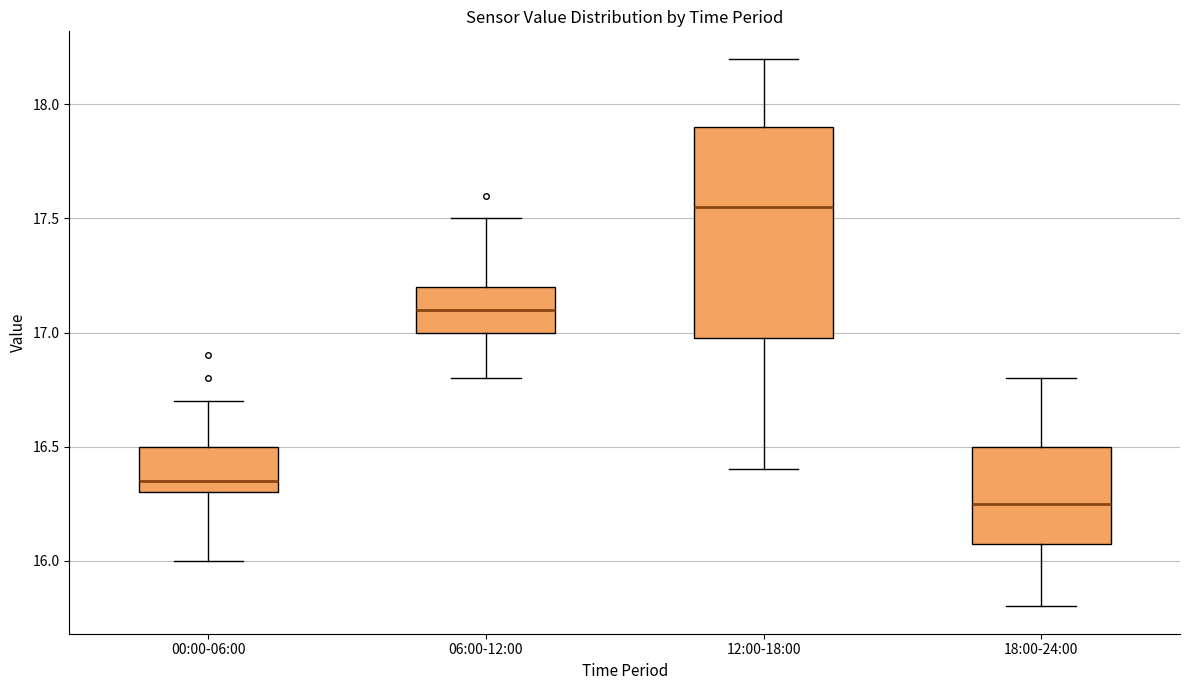

Comparing the boxes themselves (not the whiskers), which one is the tallest?

12:00-18:00